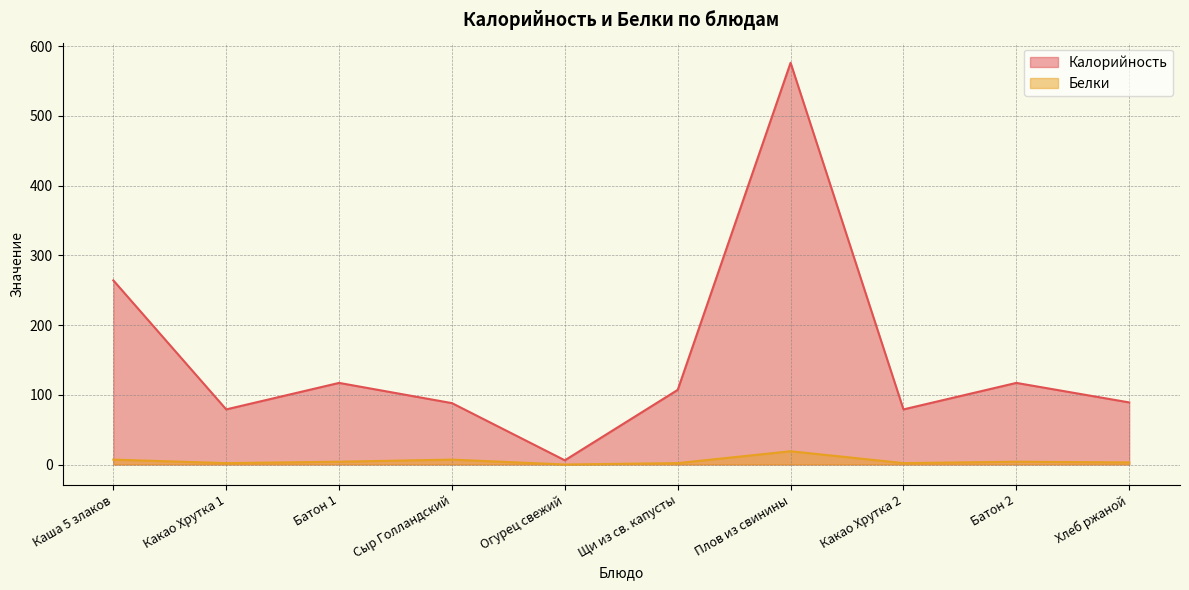

What is the difference between the Калорийность values at Огурец свежий and Какао Хрутка 2?

73